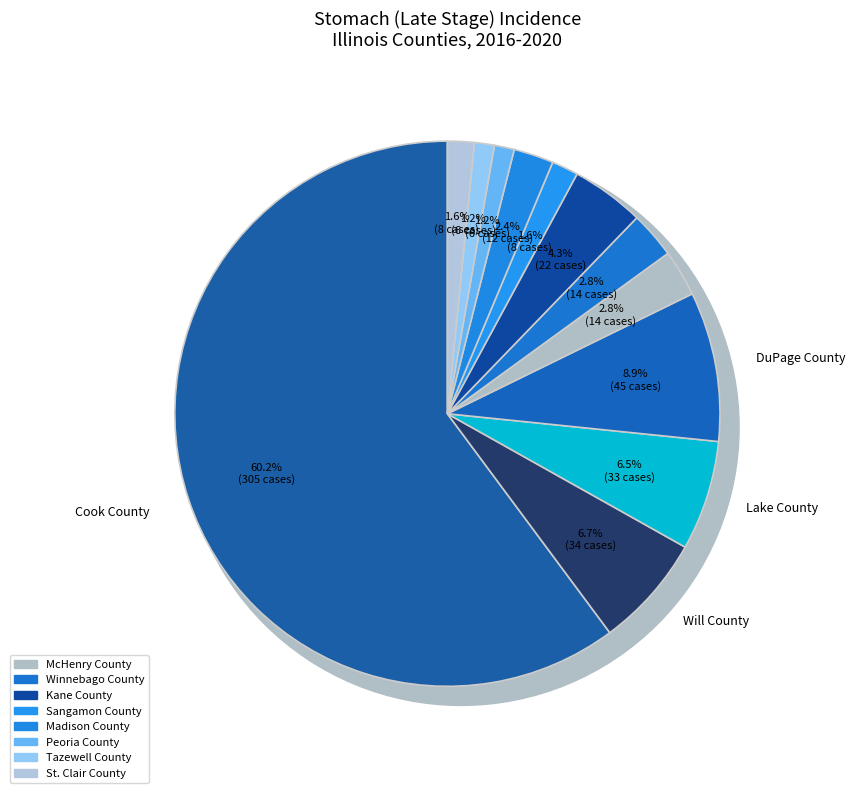

The DuPage County slice represents 14% of the pie. True or false?

False